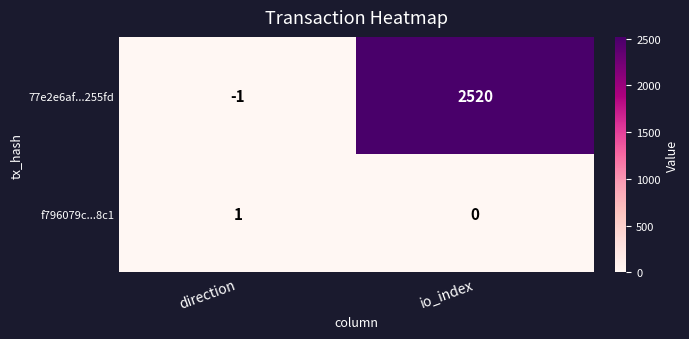

How many distinct data groups are displayed?

2